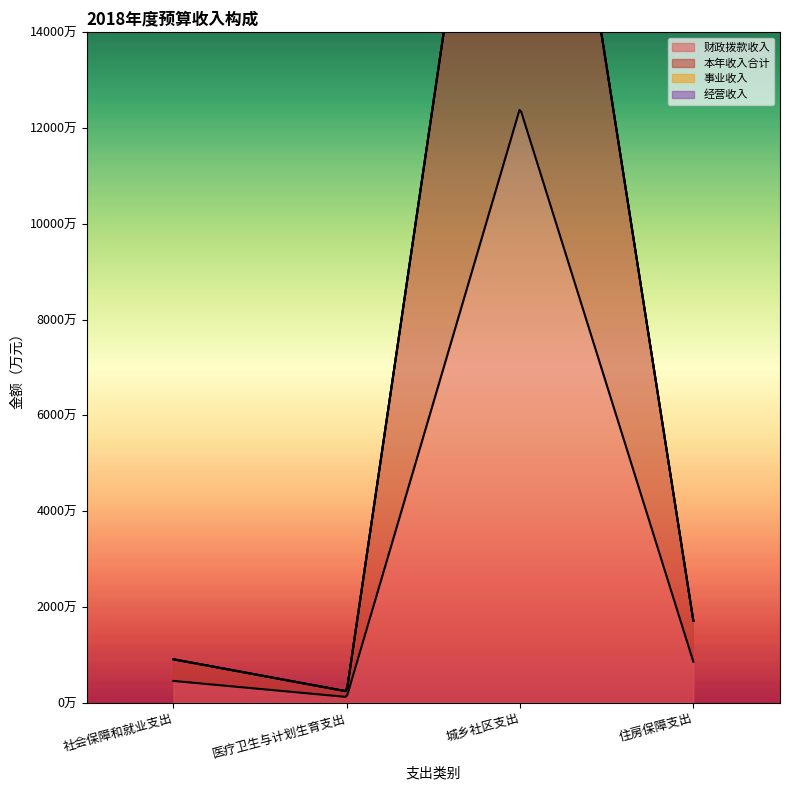

Does the chart have visible grid lines?

No